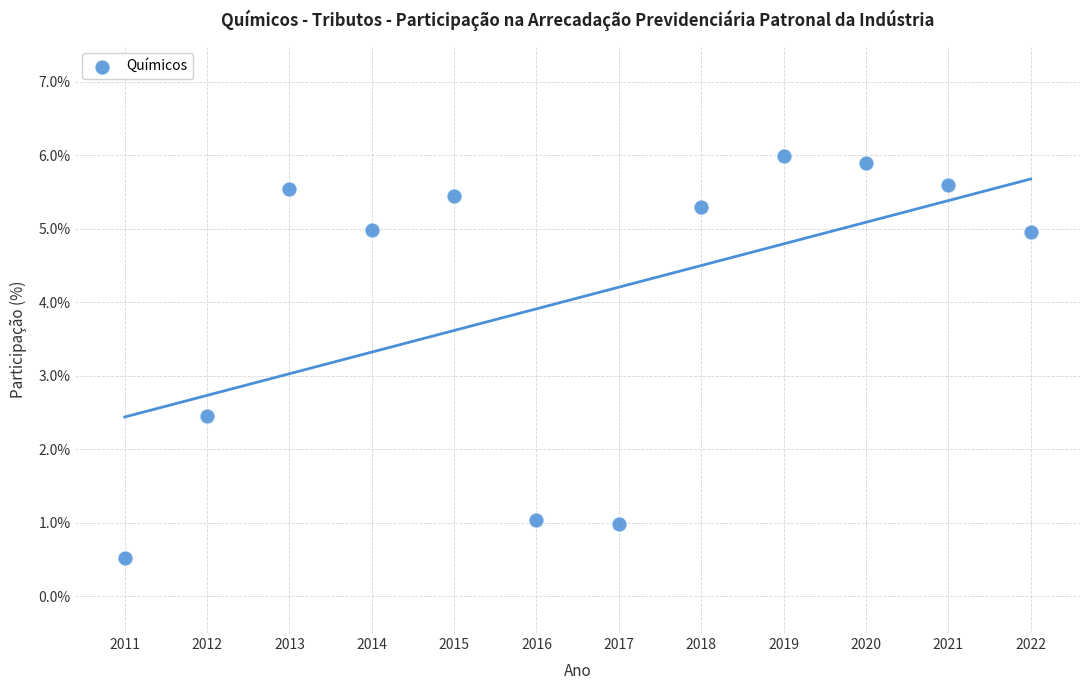

What is the average X value?

2016.5